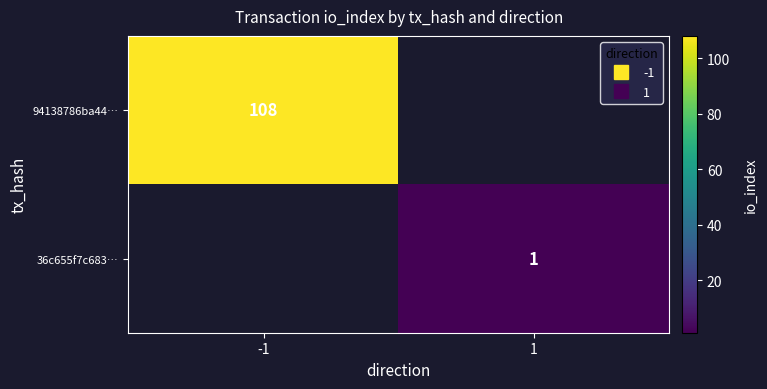

At how many categories does at least one series exceed 15?

1